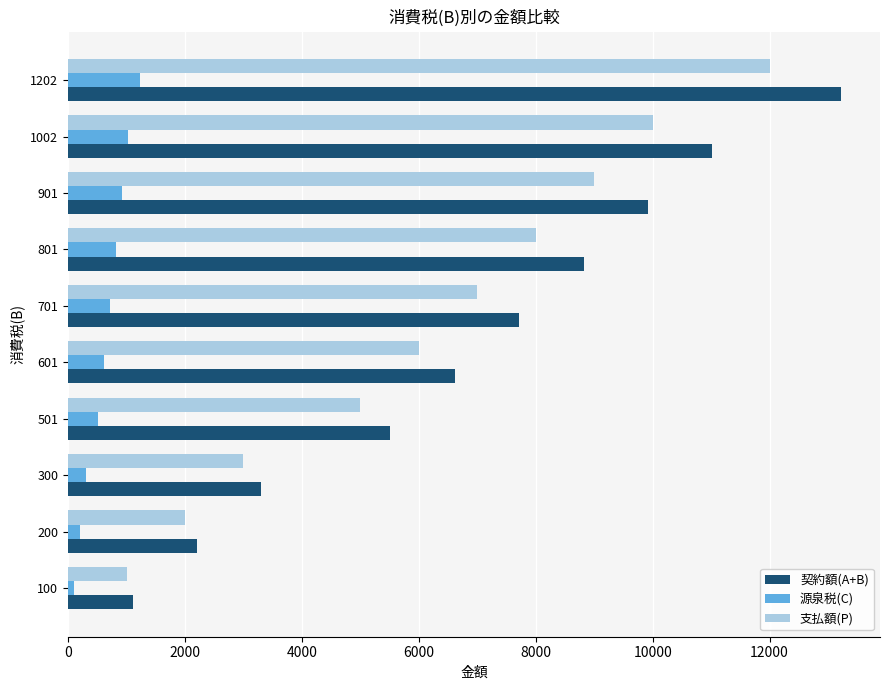

What is the maximum value for 支払額(P)?

12000